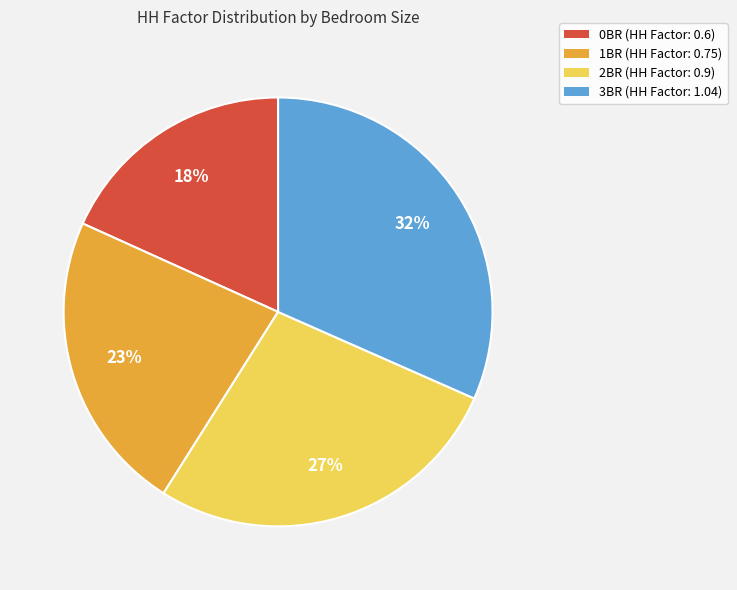

Which slice is the smallest?

0BR